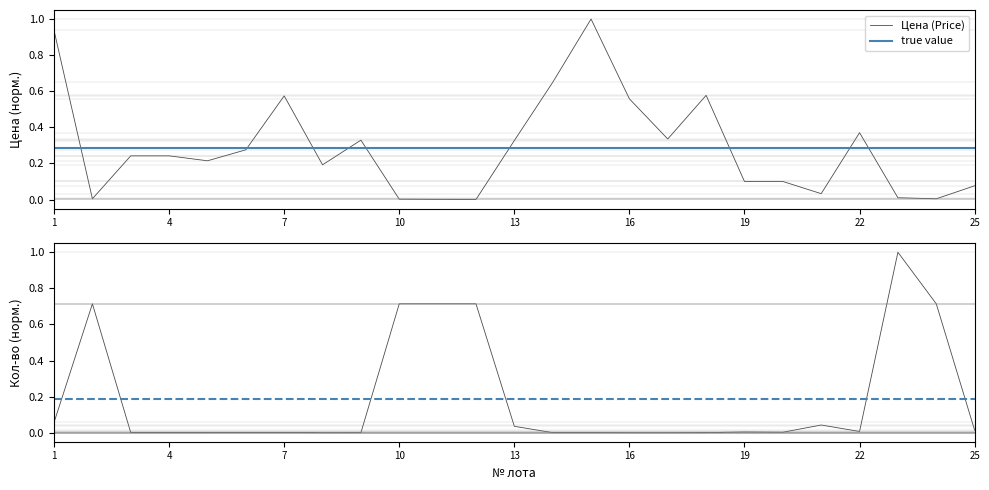

Reading left to right, extract all data points from this chart.

Цена (Price): 1=0.9	2=0.0	3=0.2	4=0.2	5=0.2	6=0.3	7=0.6	8=0.2	9=0.3	10=0.0	11=0.0	12=0.0	13=0.3	14=0.6	15=1.0	16=0.6	17=0.3	18=0.6	19=0.1	20=0.1	21=0.0	22=0.4	23=0.0	24=0.0	25=0.1
Кол-во (Qty): 1=0.1	2=0.7	3=0.0	4=0.0	5=0.0	6=0.0	7=0.0	8=0.0	9=0.0	10=0.7	11=0.7	12=0.7	13=0.0	14=0.0	15=0.0	16=0.0	17=0.0	18=0.0	19=0.0	20=0.0	21=0.0	22=0.0	23=1.0	24=0.7	25=0.0